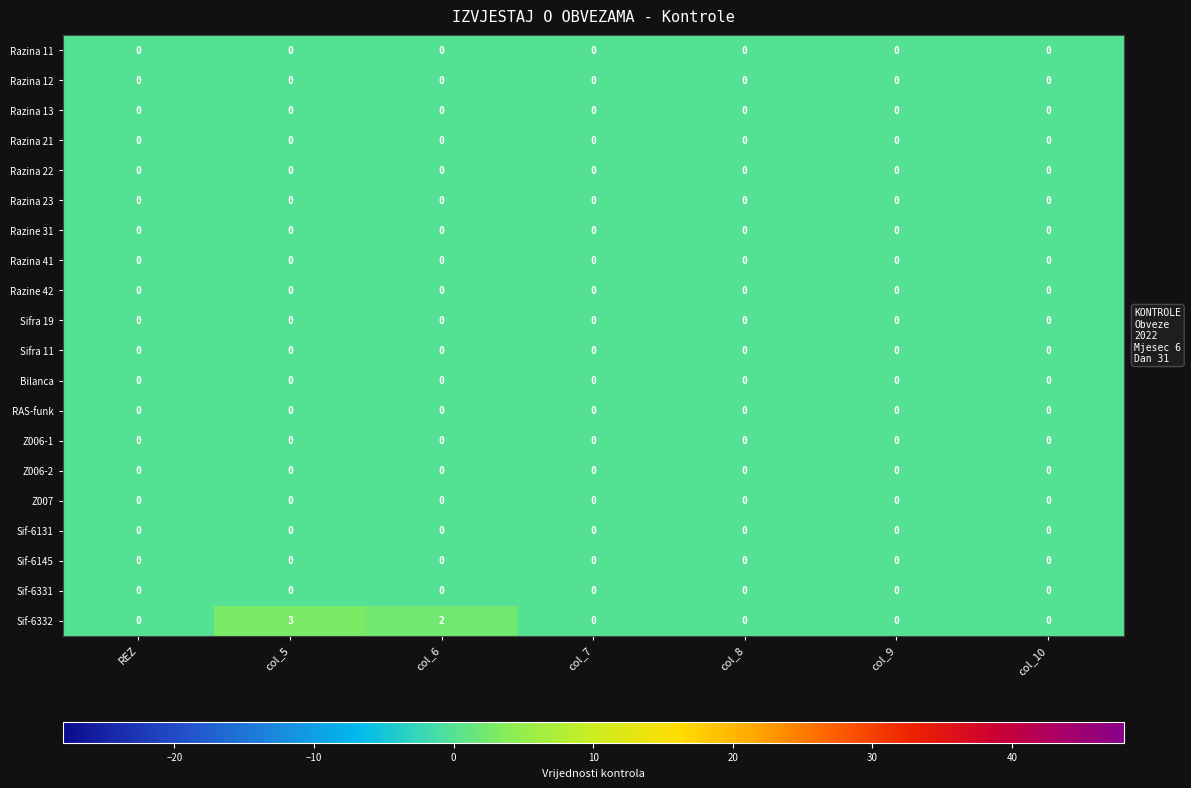

Which series has the largest total across all categories?

Sif-6332